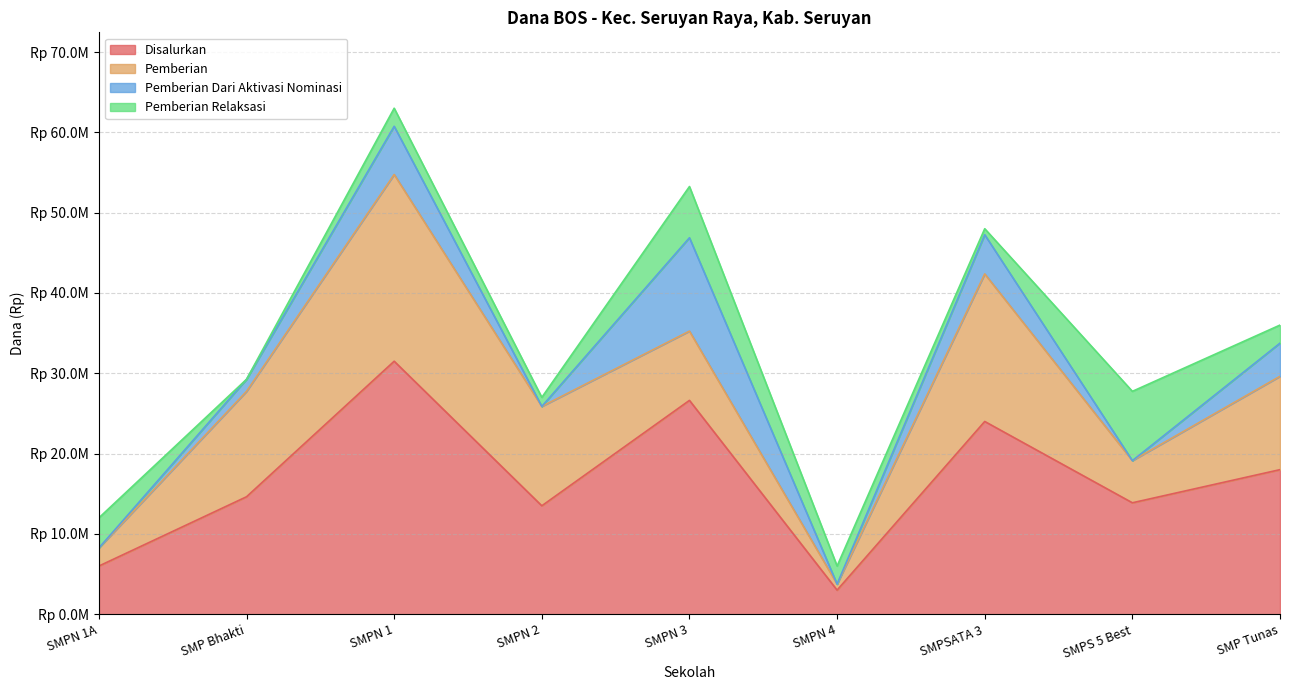

What is the difference between the second highest and minimum values in the Pemberian Dari Aktivasi Nominasi series?

6000000